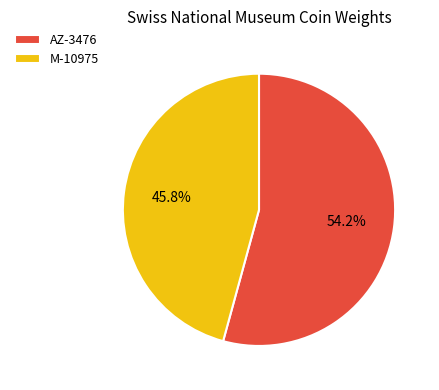

The M-10975 slice represents 46% of the pie. True or false?

True